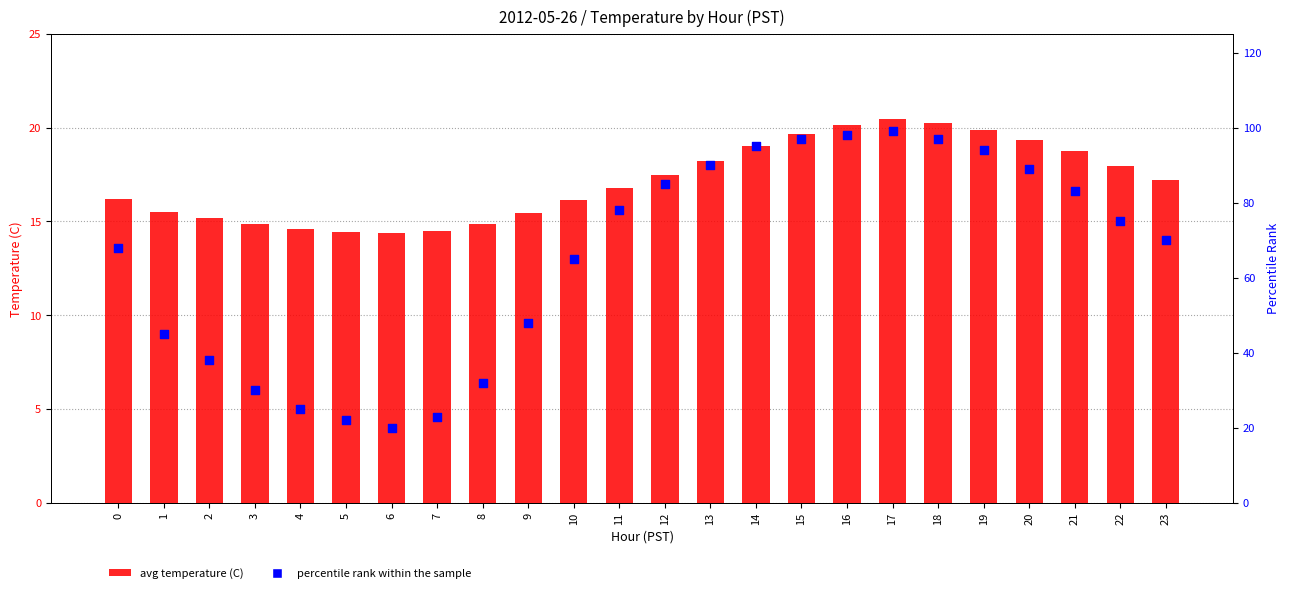

Which series has the largest total across all categories?

percentile rank within the sample